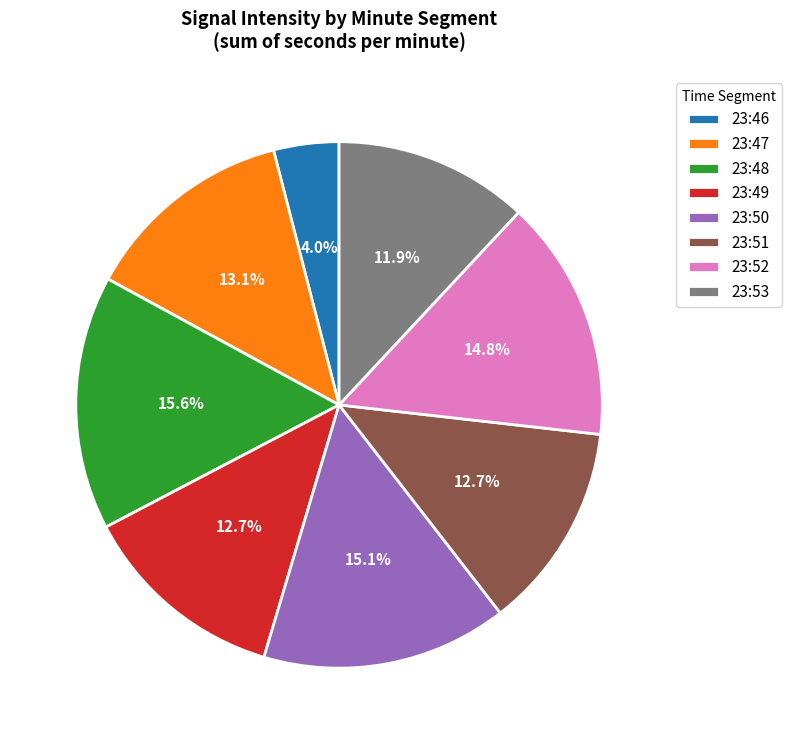

What percentage is the 23:50 slice, to the nearest percent?

15%